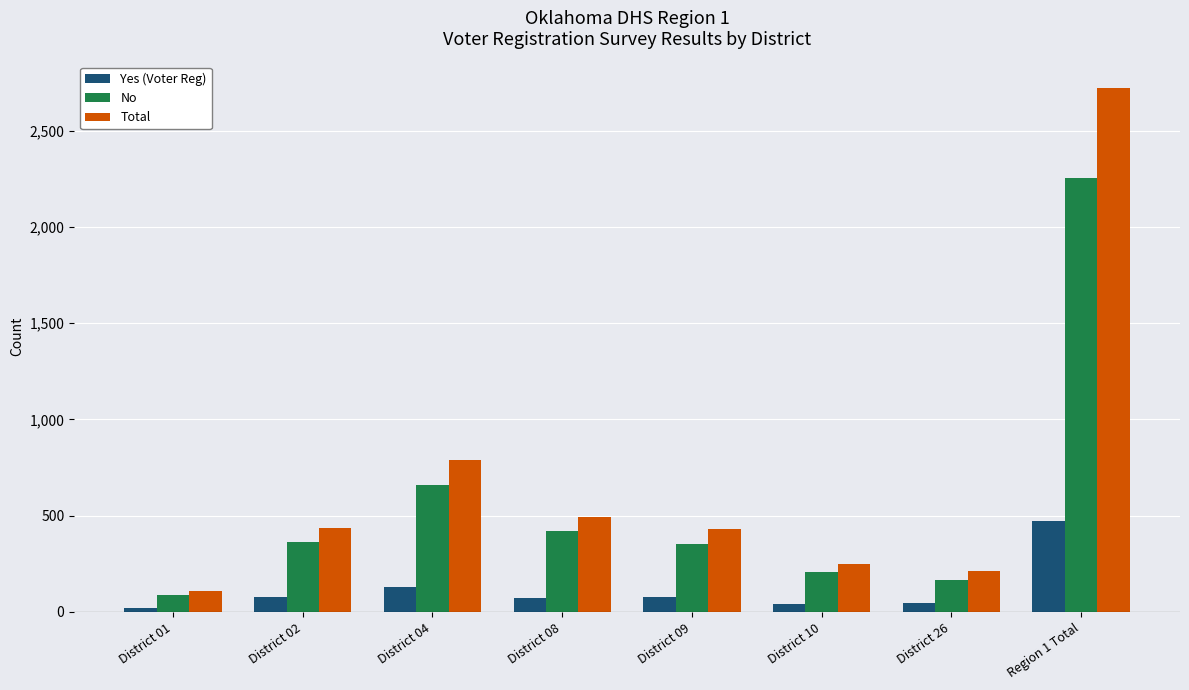

How many bars are there in each group?

3